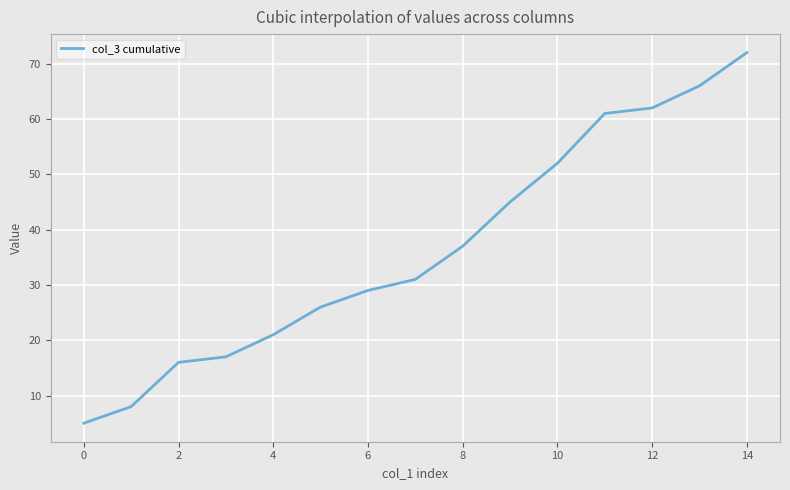

What is the greatest value displayed?

72